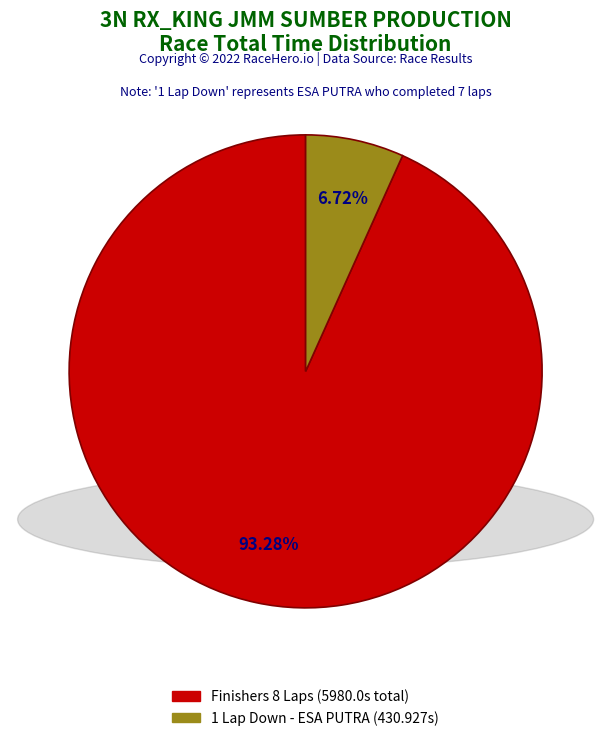

Is there a majority slice in this chart?

Yes